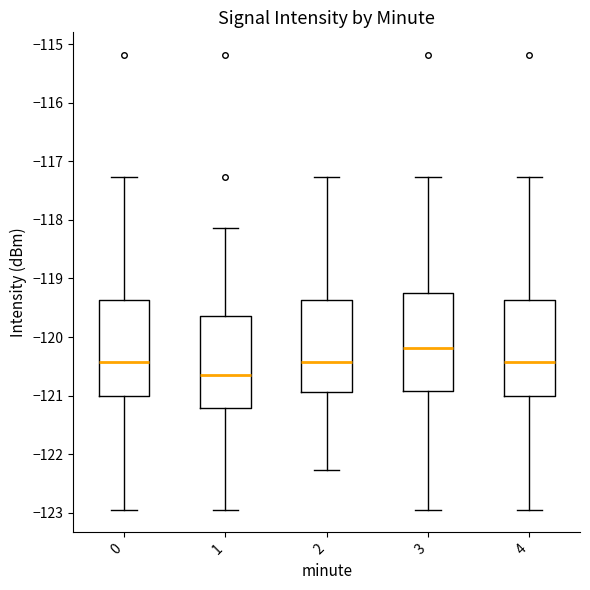

Reading left to right, read every box against the y-axis: the position of its median line, the range the box covers, and the ends of its whiskers. The values are not printed on the chart, so give them approximately, as read against the axis.

0: median -120.4, box -121.0 to -119.4, whiskers -122.9 to -117.3
1: median -120.7, box -121.2 to -119.6, whiskers -122.9 to -118.1
2: median -120.4, box -120.9 to -119.4, whiskers -122.3 to -117.3
3: median -120.2, box -120.9 to -119.3, whiskers -122.9 to -117.3
4: median -120.4, box -121.0 to -119.4, whiskers -122.9 to -117.3